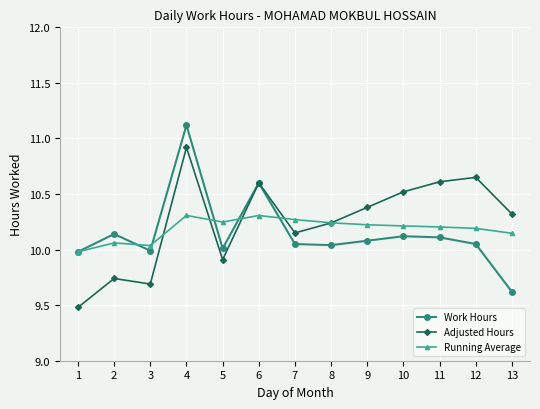

What is the total value across all series at 12?

30.9